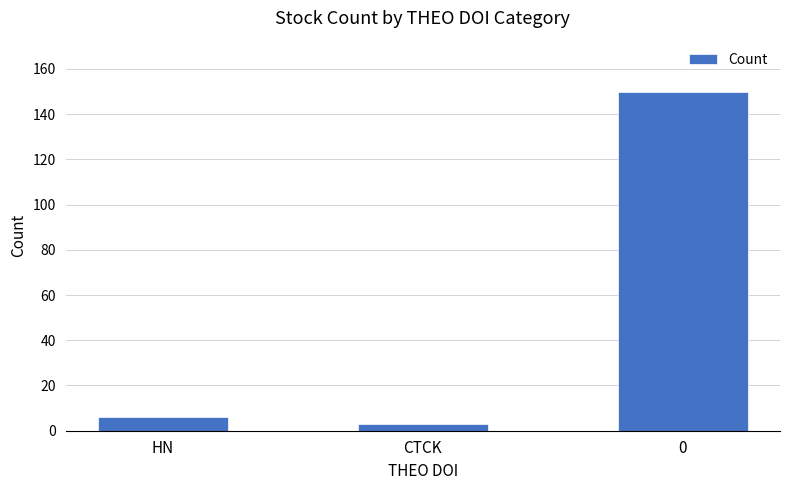

What is the difference between the maximum and minimum values?

147